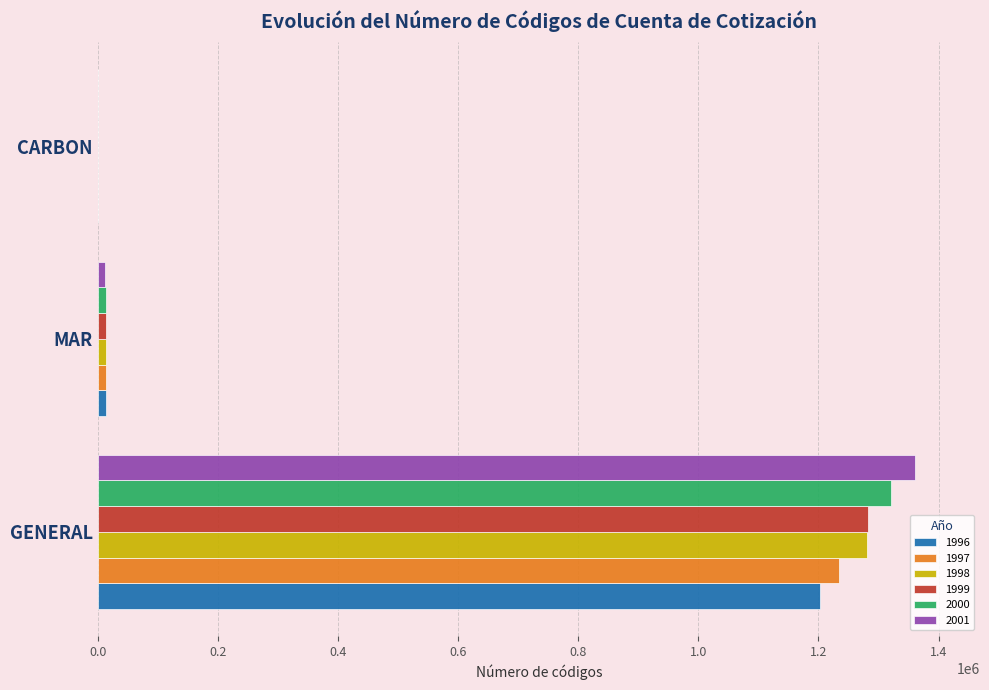

What is the maximum value shown in the chart?

1360187